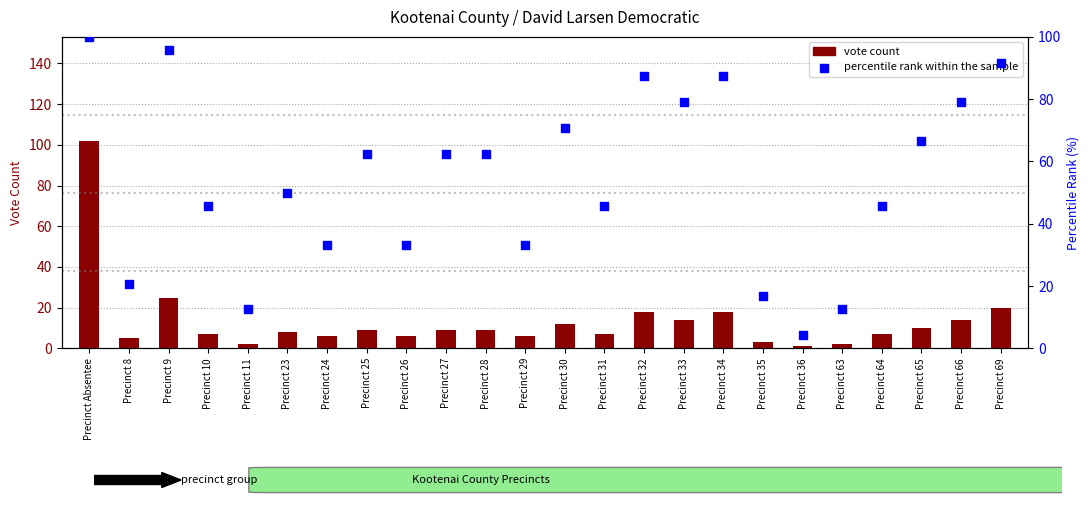

At which category is the sum across all series the highest?

Precinct Absentee